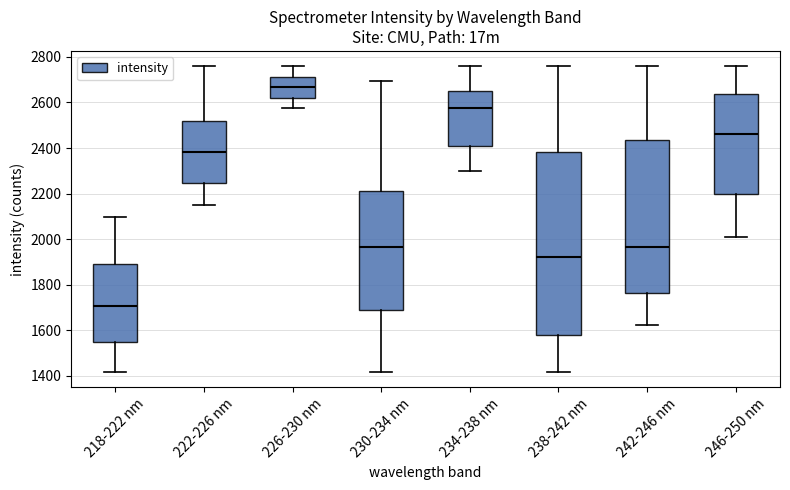

Which box has the lowest median line?

218-222 nm